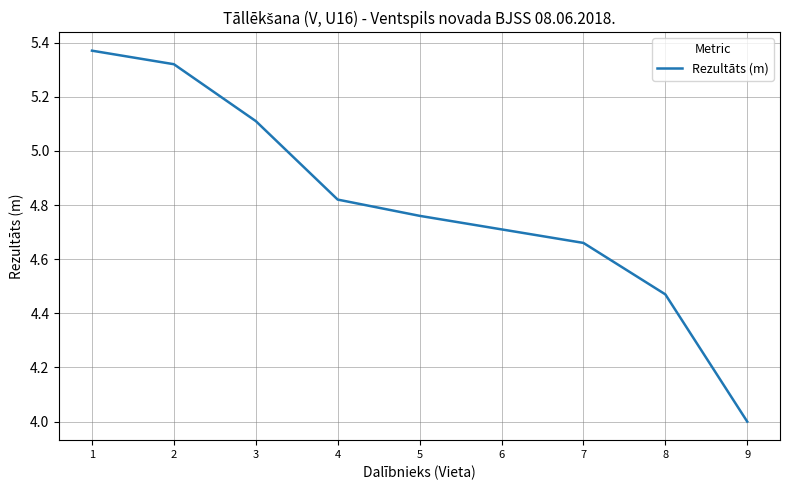

List the labels in order of value, smallest first.

9, 8, 7, 6, 5, 4, 3, 2, 1